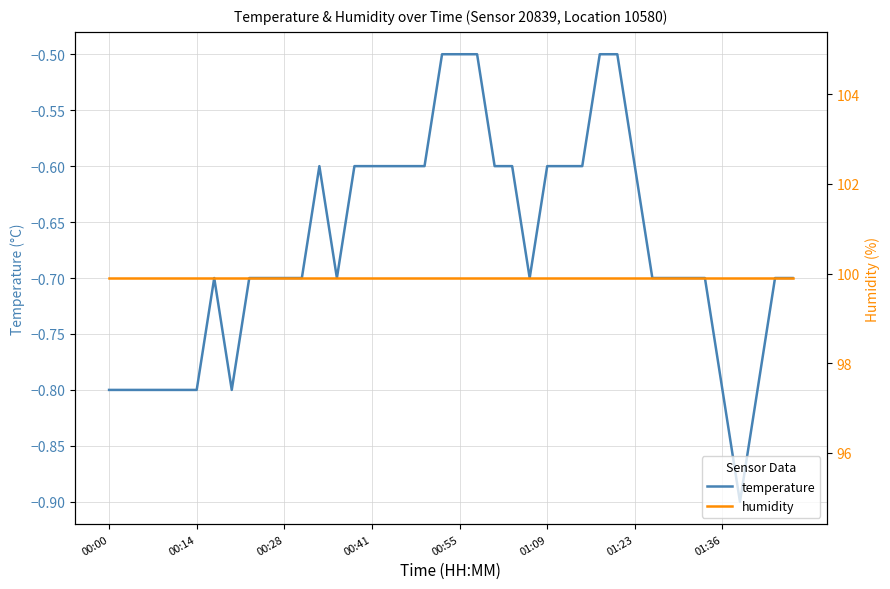

How many series are shown in this chart?

2